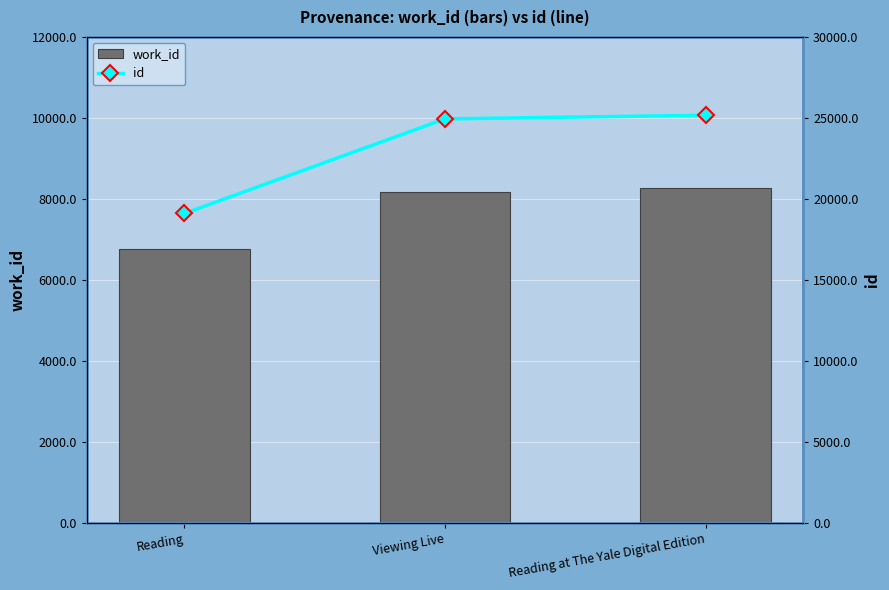

List the labels in order of work_id value, largest first.

Reading at The Yale Digital Edition, Viewing Live, Reading